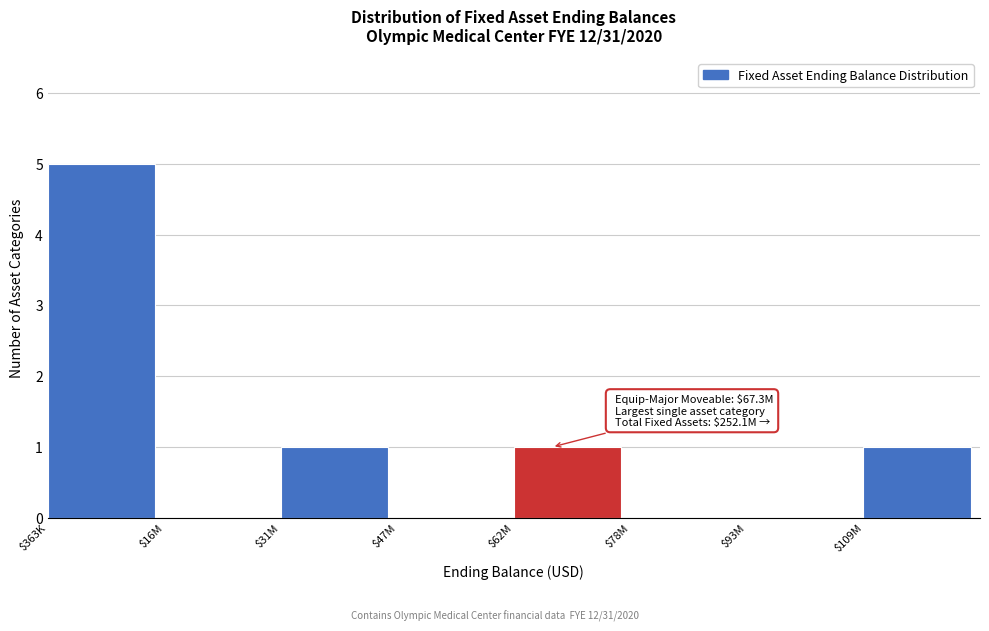

Is it true that the value at $363K is 5?

True